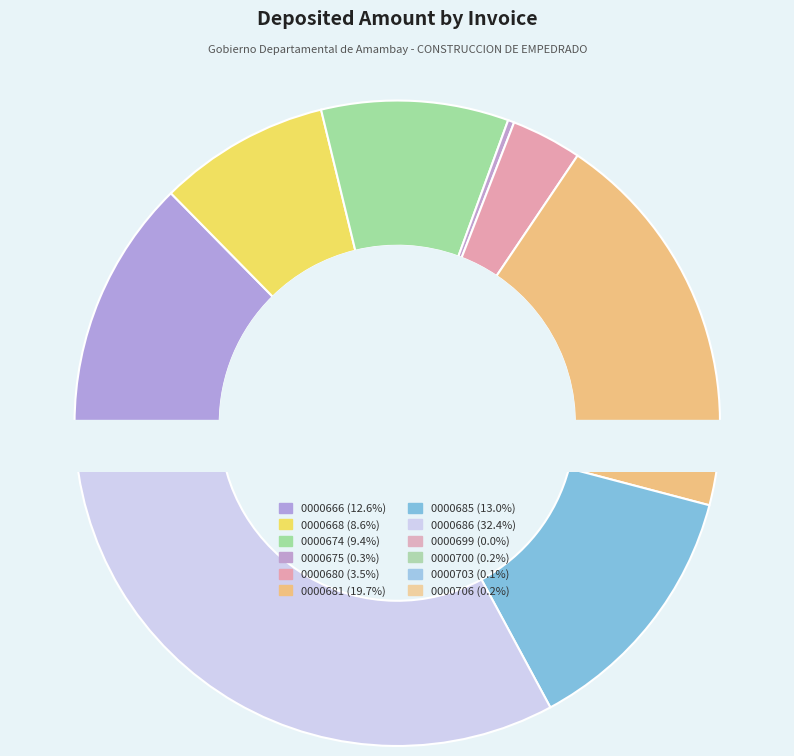

To the nearest percent, what percentage of the pie is 001-001-0000686?

32%